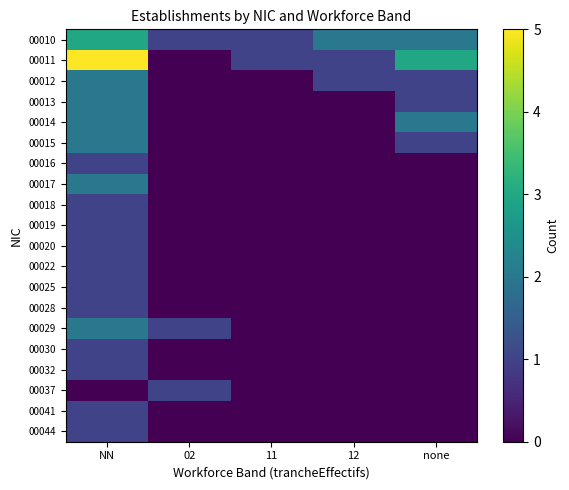

Which series changed the most between 12 and none?

00011